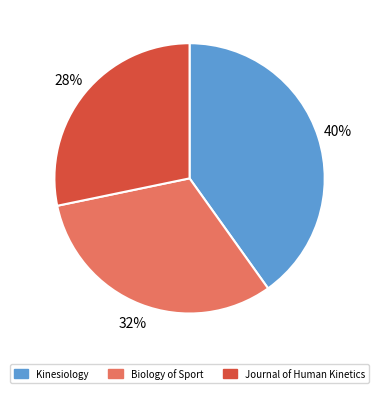

Does Journal of Human Kinetics account for over 50% of the chart?

No